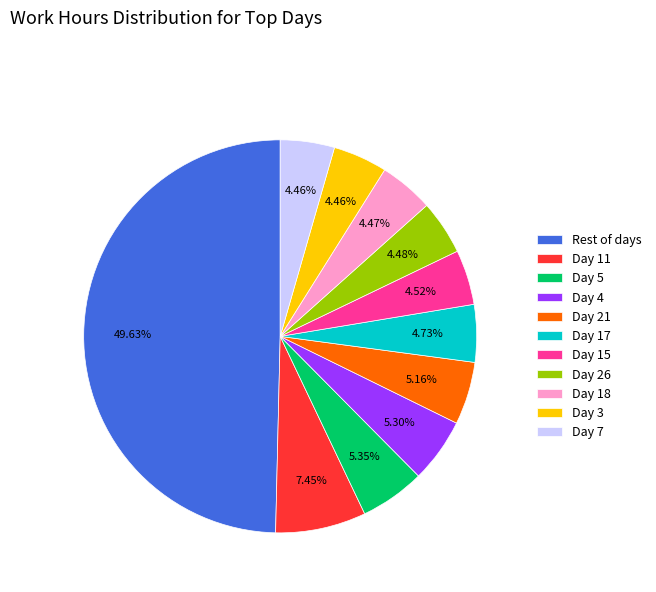

Is the sum of Day 26 and Day 4 greater than half?

No